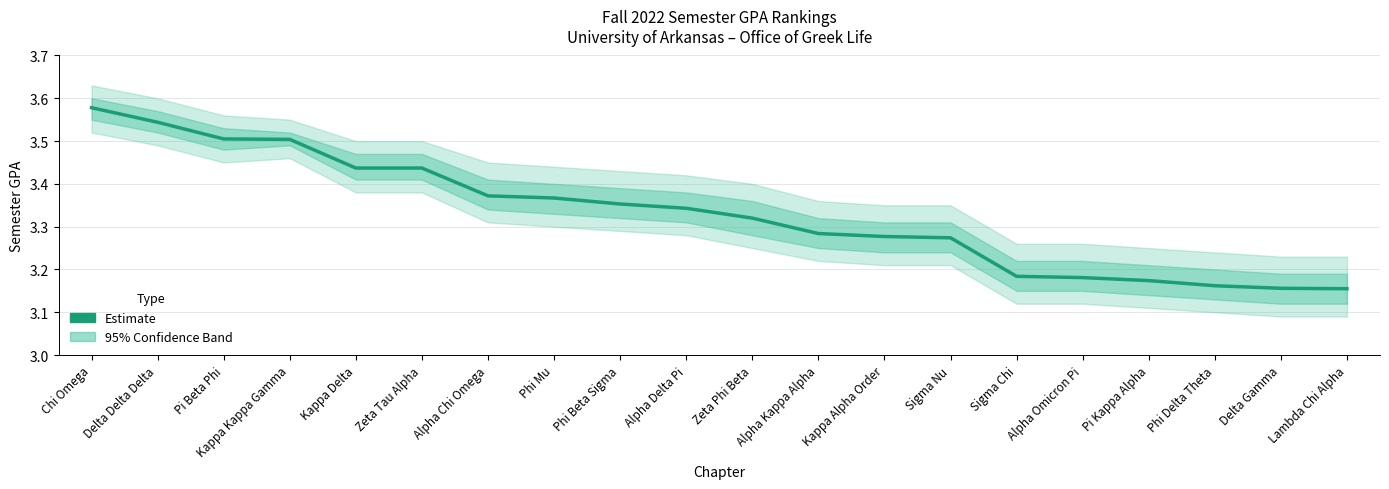

What is the label of the 15th point from the left?

Sigma Chi